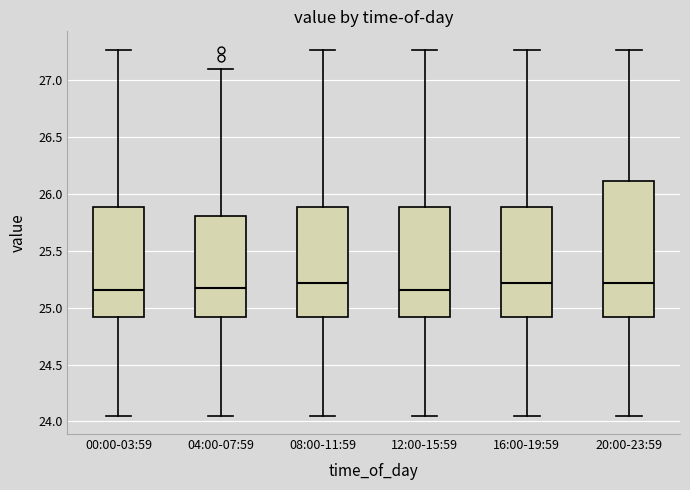

Reading left to right, transcribe this box plot: for each box, give where its median line is, the range the box spans, and where its two whiskers end, as read against the y-axis. The values are not printed on the chart, so give them approximately, as read against the axis.

00:00-03:59: median 25.15, box 24.90 to 25.90, whiskers 24.05 to 27.25
04:00-07:59: median 25.15, box 24.90 to 25.80, whiskers 24.05 to 27.10
08:00-11:59: median 25.20, box 24.90 to 25.90, whiskers 24.05 to 27.25
12:00-15:59: median 25.15, box 24.90 to 25.90, whiskers 24.05 to 27.25
16:00-19:59: median 25.20, box 24.90 to 25.90, whiskers 24.05 to 27.25
20:00-23:59: median 25.20, box 24.90 to 26.10, whiskers 24.05 to 27.25